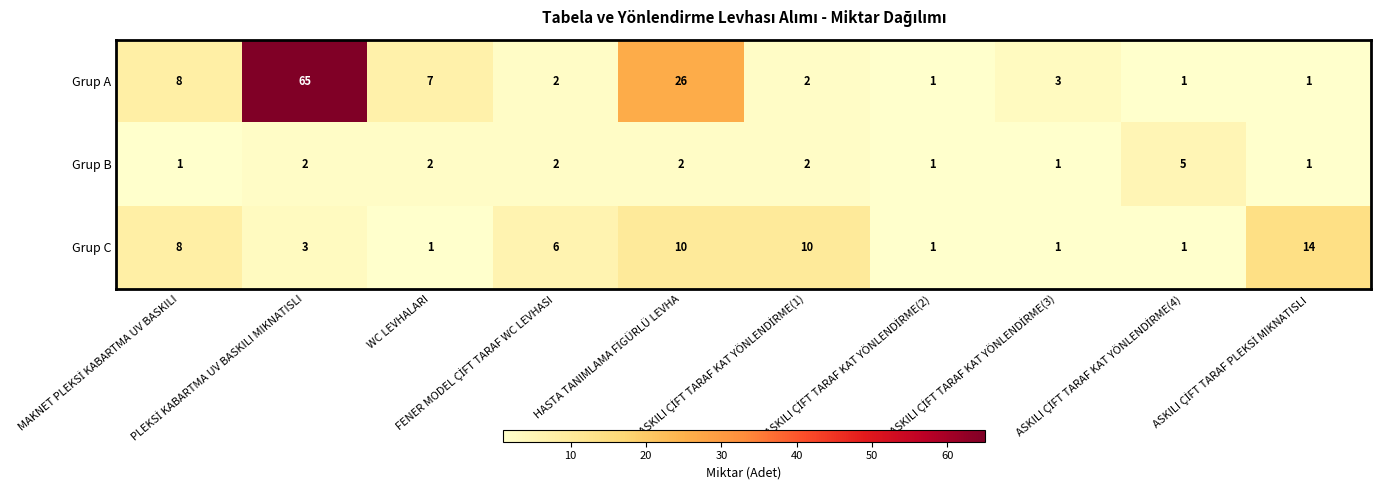

What is the maximum value for Grup A?

65